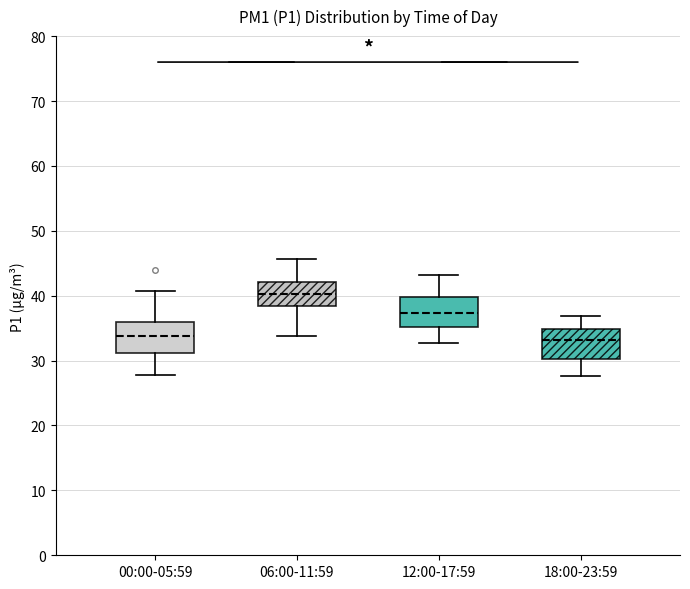

Where is the lower edge of the box for 12:00-17:59 on the y-axis? The values are not printed on the chart, so give them approximately, as read against the axis.

35